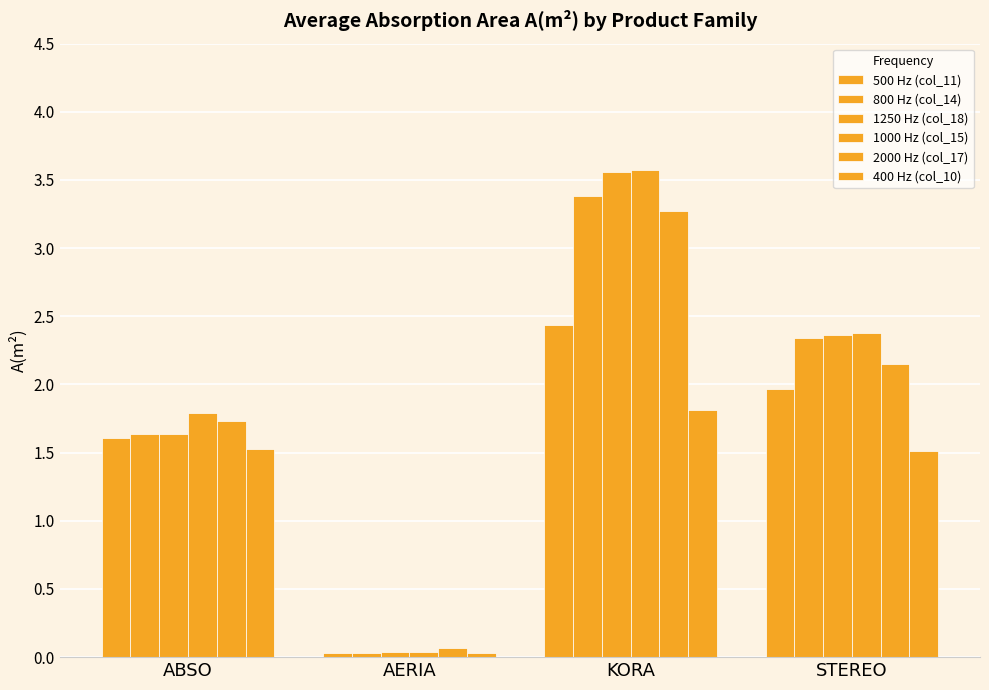

Is it true that 500 Hz (col_11) equals 1.6 at ABSO?

True